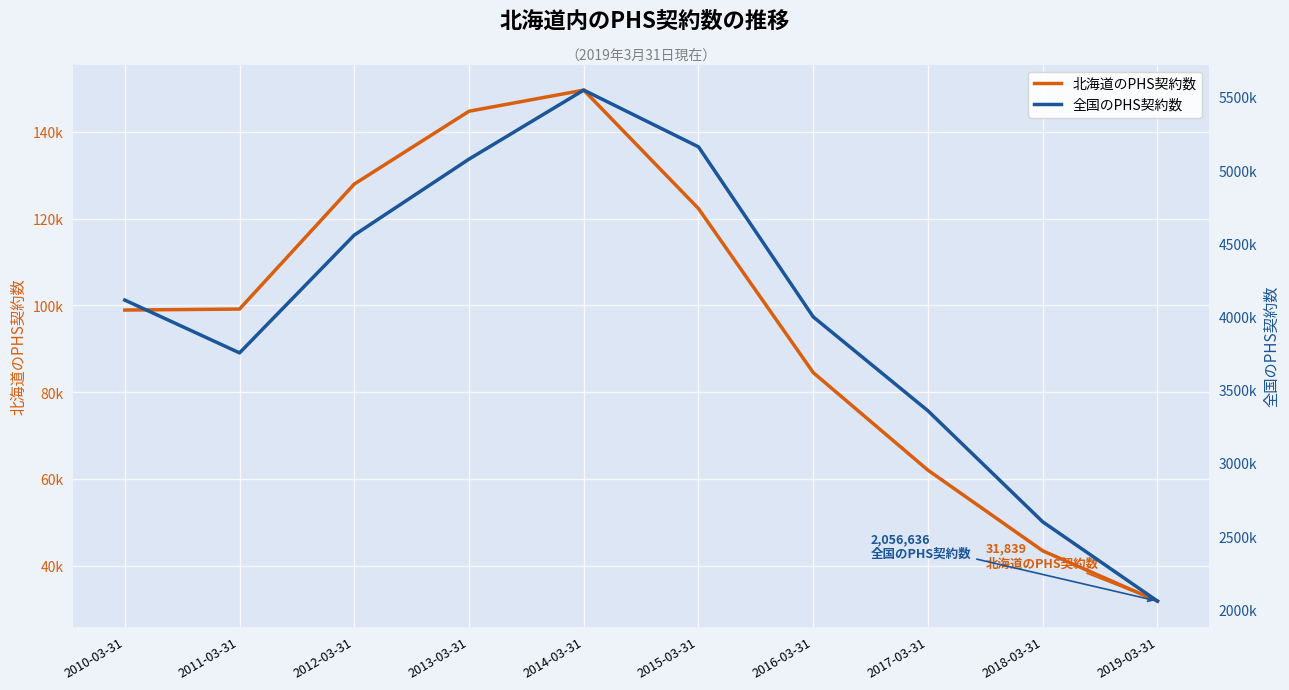

True or false: 北海道のPHS契約数 and 全国のPHS契約数 intersect in this chart.

False